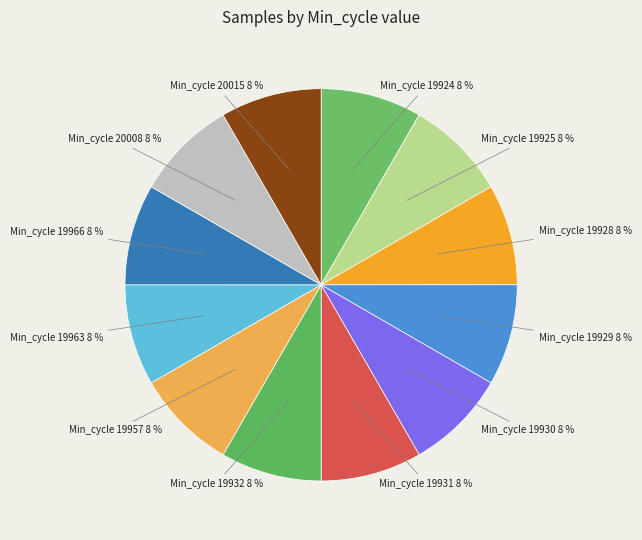

To the nearest percent, what percentage of the pie is Min_cycle 20008?

8%